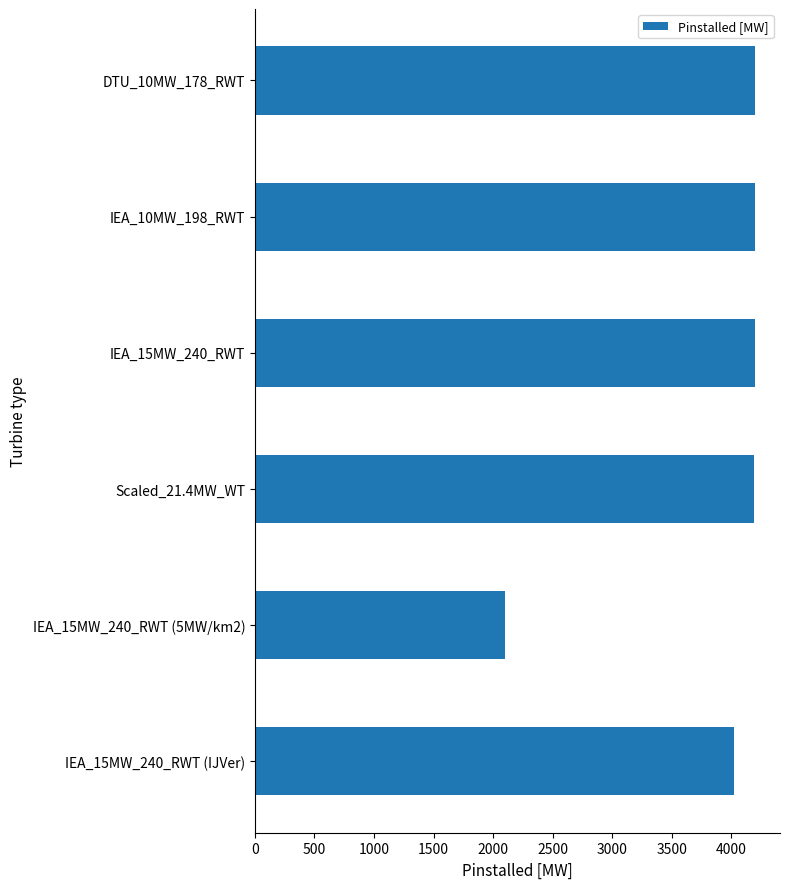

What is the average value?

3818